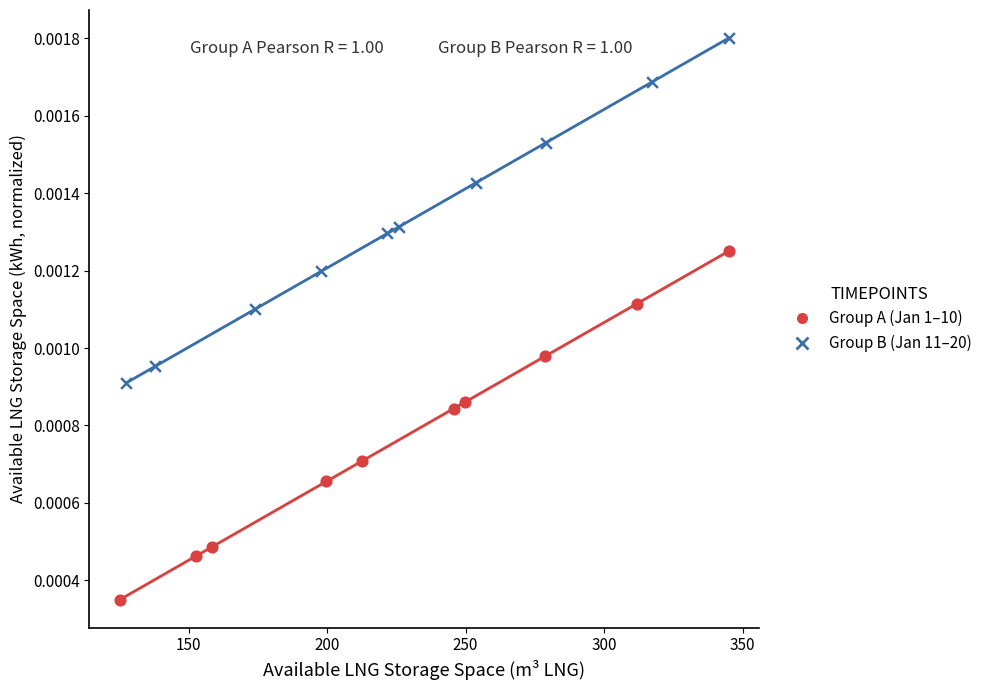

Which series reaches the maximum Y coordinate?

Group B (Jan 11–20)